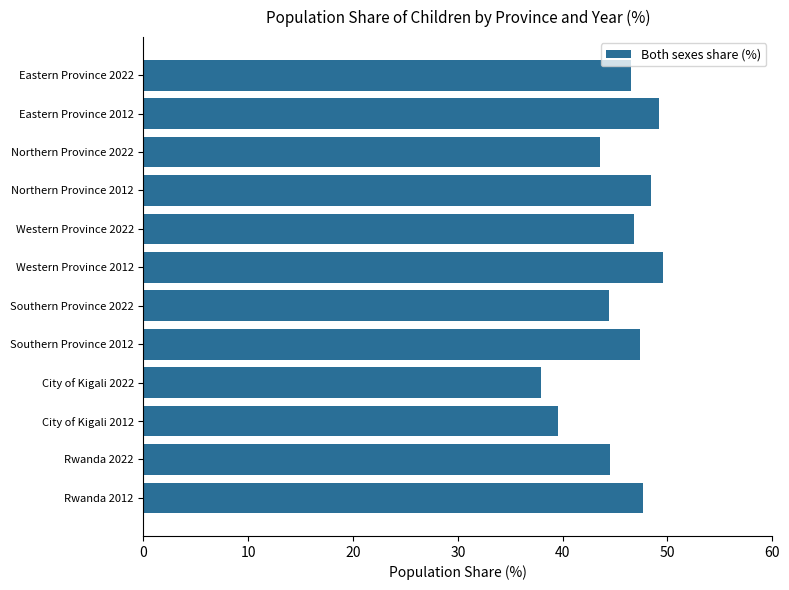

What is the change in value from City of Kigali 2022 to Western Province 2022?

+8.9